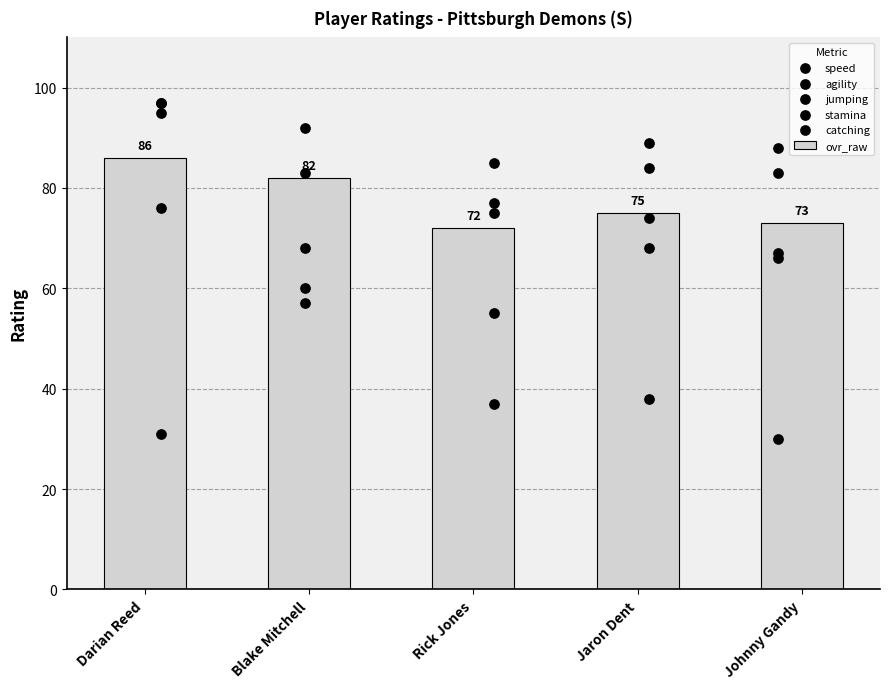

At which label does ovr_raw first exceed 75?

Darian Reed